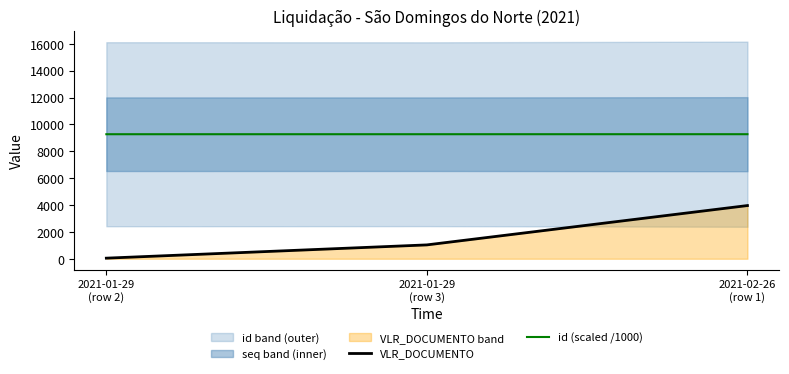

What position from the left is 2021-01-29
(row 3)?

2